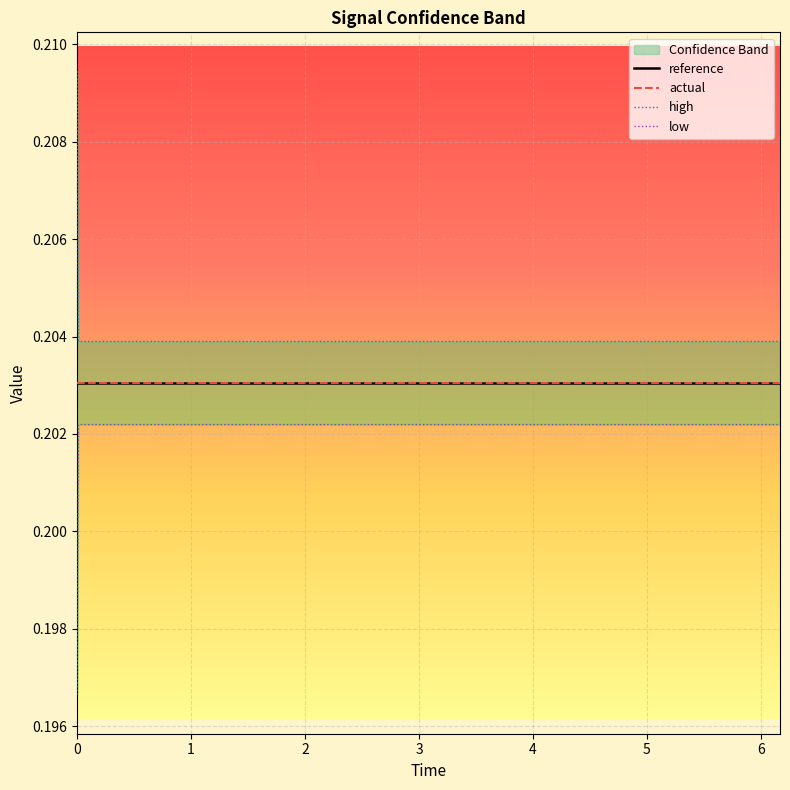

Reading left to right, what are all the values shown in this chart?

reference: 0.2	0.2	0.2	0.2	0.2	0.2	0.2	0.2	0.2	0.2	0.2	0.2	0.2	0.2	0.2	0.2	0.2	0.2	0.2	0.2
actual: 0.2	0.2	0.2	0.2	0.2	0.2	0.2	0.2	0.2	0.2	0.2	0.2	0.2	0.2	0.2	0.2	0.2	0.2	0.2	0.2
high: 0.2	0.2	0.2	0.2	0.2	0.2	0.2	0.2	0.2	0.2	0.2	0.2	0.2	0.2	0.2	0.2	0.2	0.2	0.2	0.2
low: 0.2	0.2	0.2	0.2	0.2	0.2	0.2	0.2	0.2	0.2	0.2	0.2	0.2	0.2	0.2	0.2	0.2	0.2	0.2	0.2